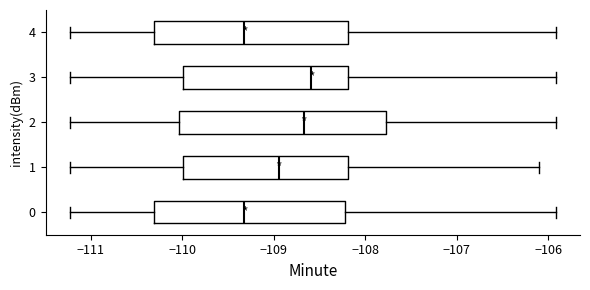

Reading bottom to top, transcribe this box plot: for each box, give where its median line is, the range the box spans, and where its two whiskers end, as read against the x-axis. The values are not printed on the chart, so give them approximately, as read against the axis.

0: median -109.3, box -110.3 to -108.2, whiskers -111.2 to -105.9
1: median -108.9, box -110.0 to -108.2, whiskers -111.2 to -106.1
2: median -108.7, box -110.0 to -107.8, whiskers -111.2 to -105.9
3: median -108.6, box -110.0 to -108.2, whiskers -111.2 to -105.9
4: median -109.3, box -110.3 to -108.2, whiskers -111.2 to -105.9